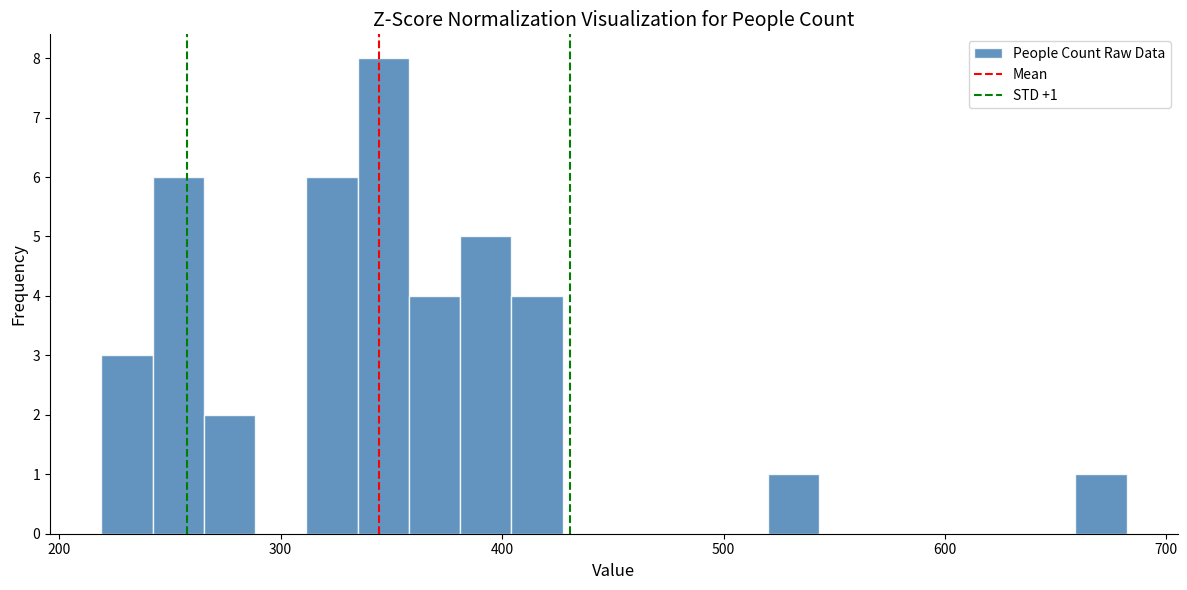

Read against the x-axis, roughly where is the centre of the tallest bar?

350